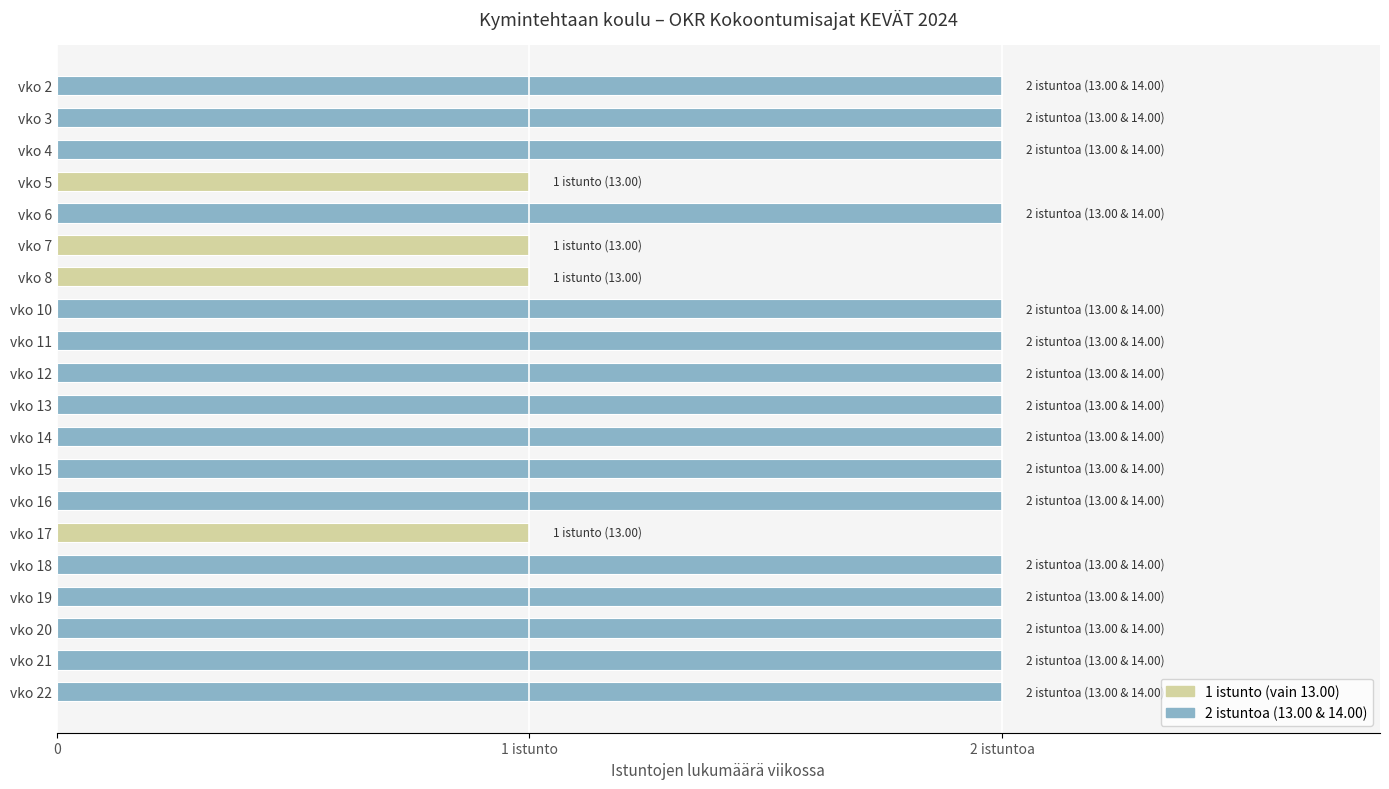

Does the chart contain any negative values?

No